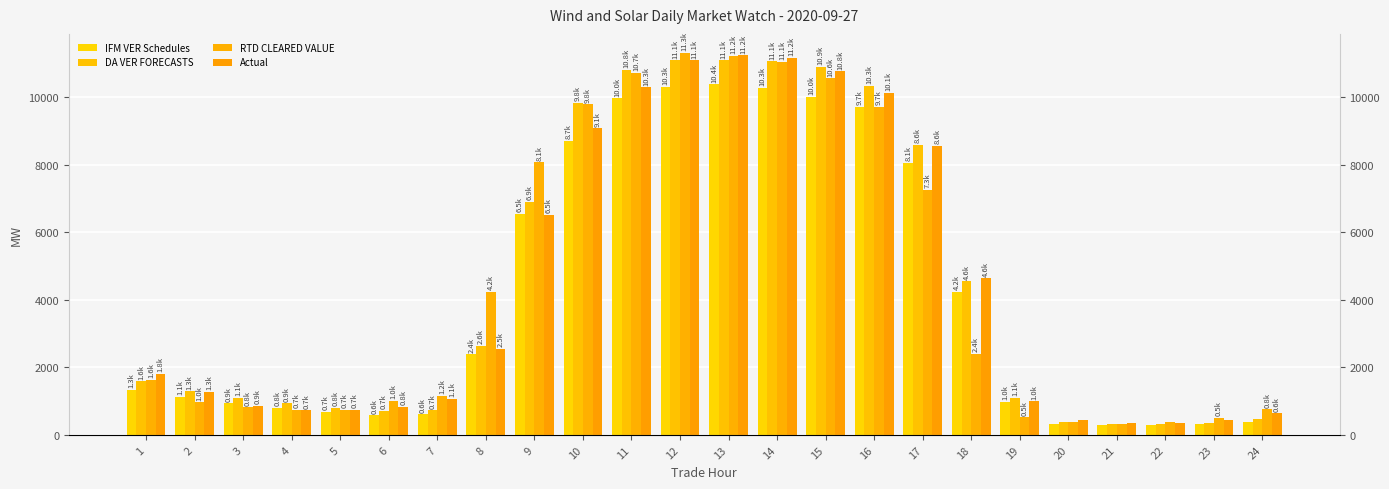

Which series has the largest range (max minus min)?

RTD CLEARED VALUE